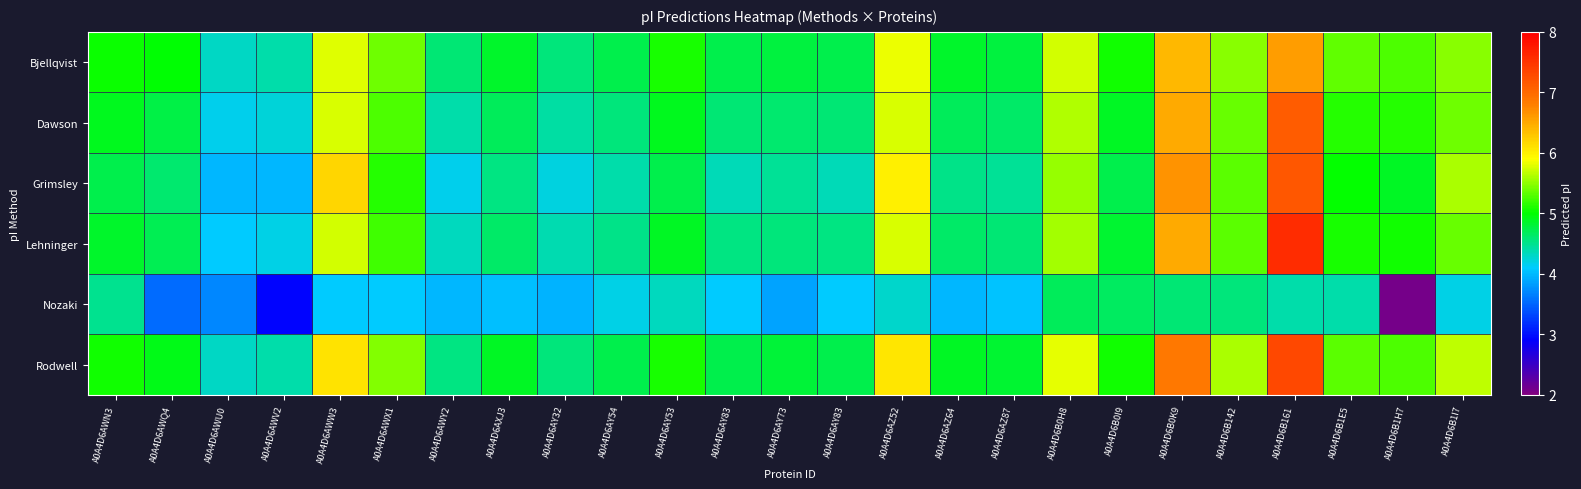

What is the total value across all series at A0A4D6B1I7?

31.7